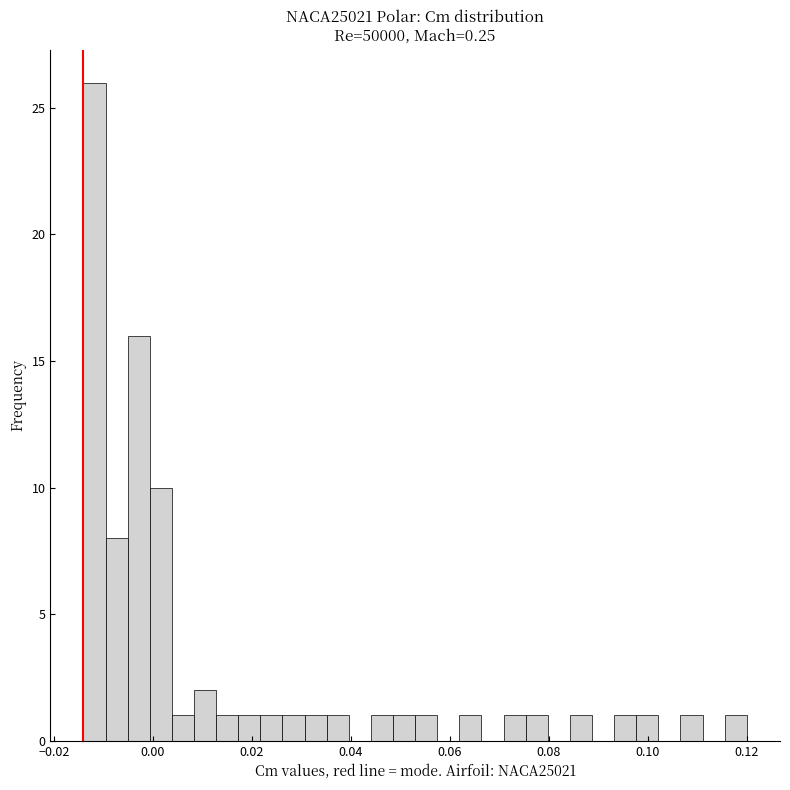

Read against the x-axis, roughly where is the centre of the tallest bar?

-0.012